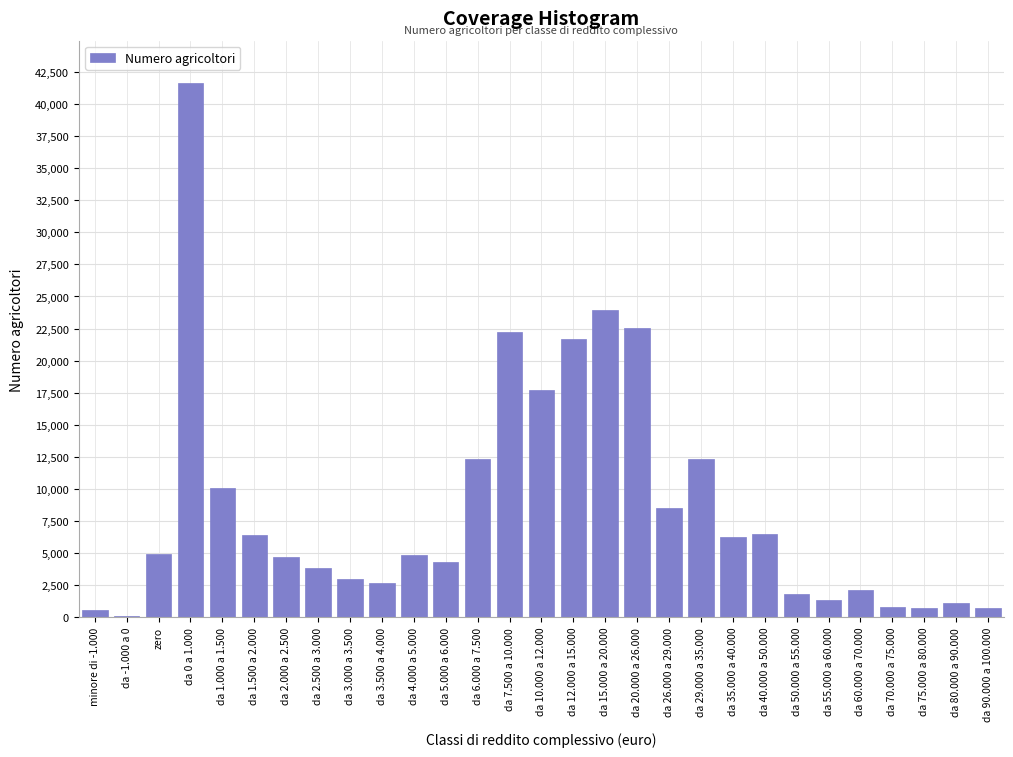

What is the change in value from da 60.000 a 70.000 to da 80.000 a 90.000?

-1030